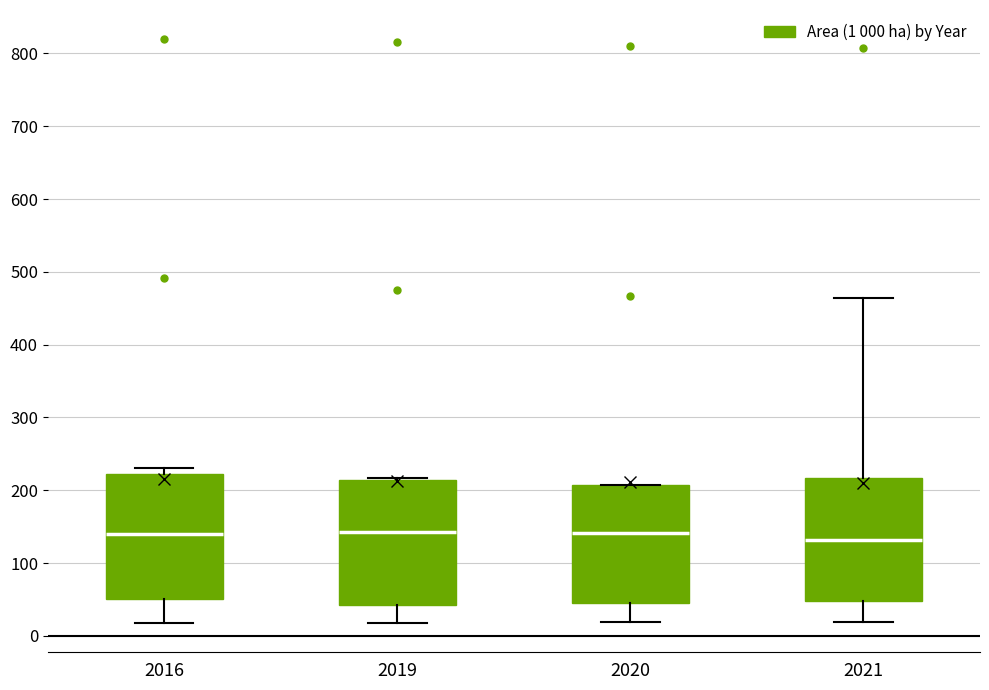

Reading left to right, transcribe this box plot: for each box, give where its median line is, the range the box spans, and where its two whiskers end, as read against the y-axis. The values are not printed on the chart, so give them approximately, as read against the axis.

2016: median 140, box 50 to 220, whiskers 20 to 230
2019: median 140, box 40 to 210, whiskers 20 to 220
2020: median 140, box 50 to 210, whiskers 20 to 210
2021: median 130, box 50 to 220, whiskers 20 to 460